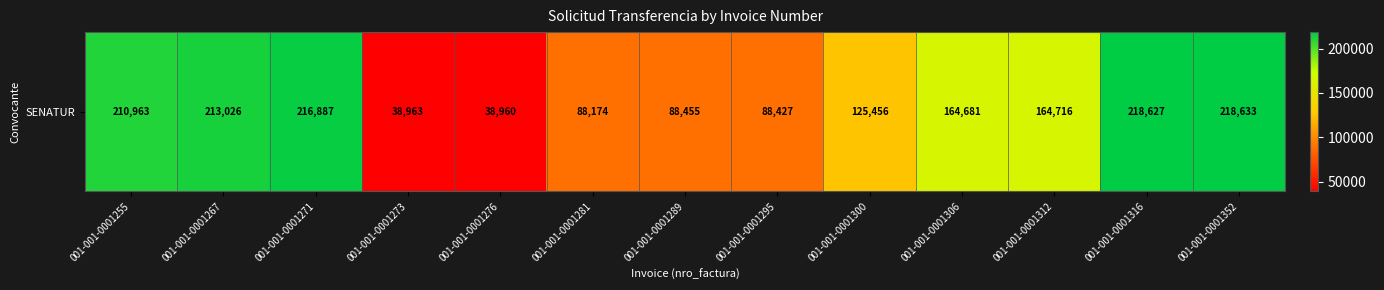

Read the value at 001-001-0001312, to the nearest 50.

164700